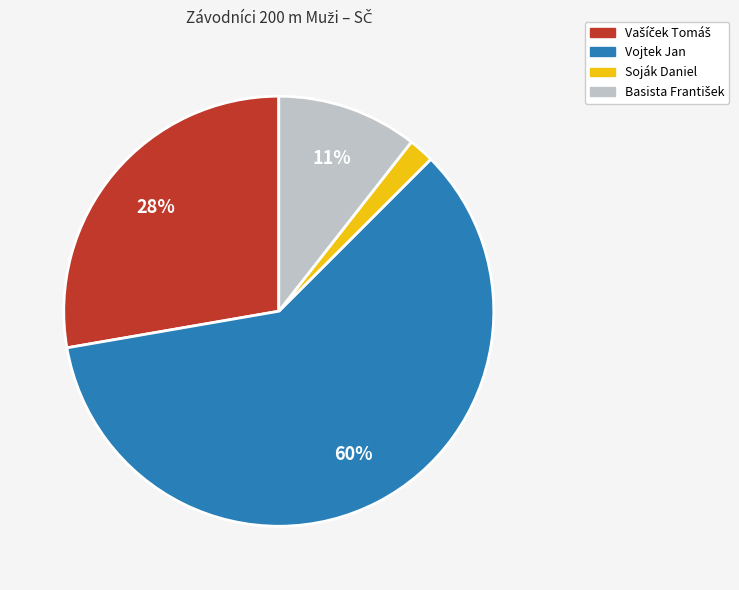

What percentage is the Soják Daniel slice, to the nearest percent?

2%